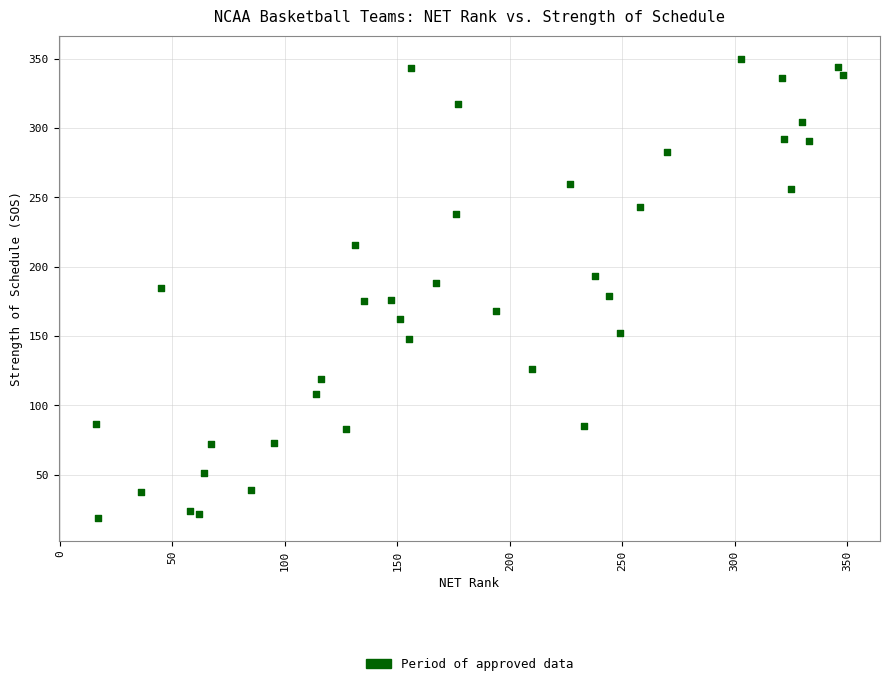

What is the range of X values (max minus min)?

332